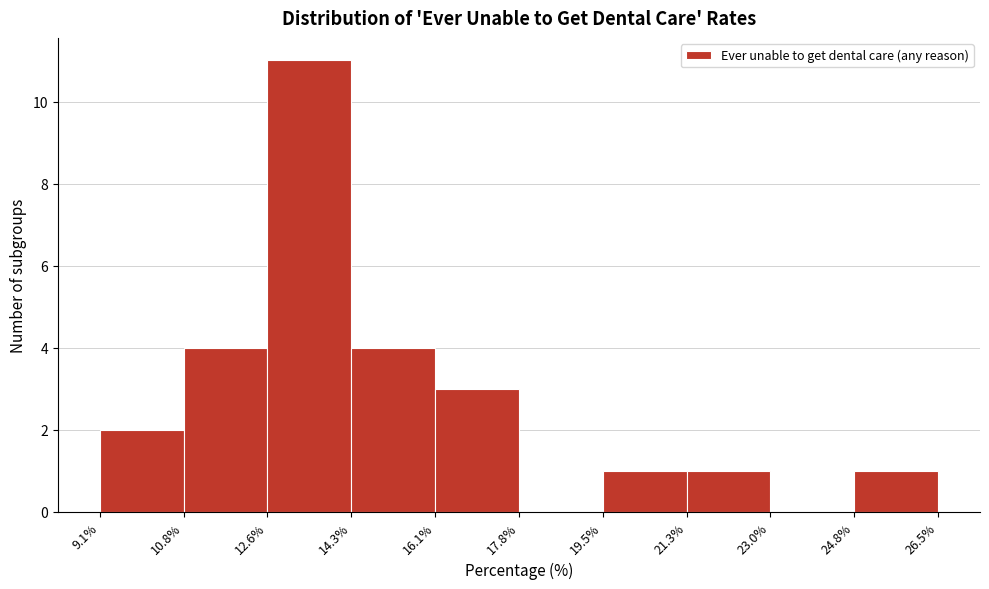

Reading left to right, list every bar in this chart as the range it spans on the x-axis followed by its height. The values are not printed on the chart, so give them approximately, as read against the axis.

9.1% to 10.8%: 2
10.8% to 12.6%: 4
12.6% to 14.3%: 11
14.3% to 16.1%: 4
16.1% to 17.8%: 3
17.8% to 19.5%: 0
19.5% to 21.3%: 1
21.3% to 23.0%: 1
23.0% to 24.8%: 0
24.8% to 26.5%: 1